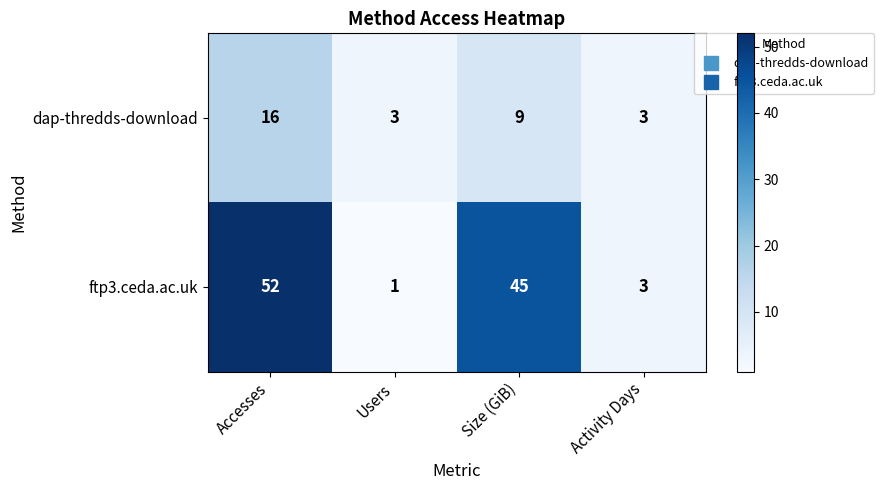

What is the greatest value displayed?

52